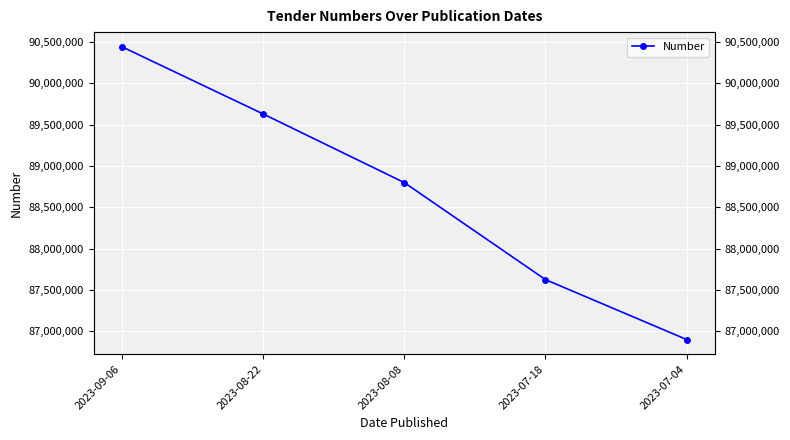

Count the number of values greater than 88798131.

2